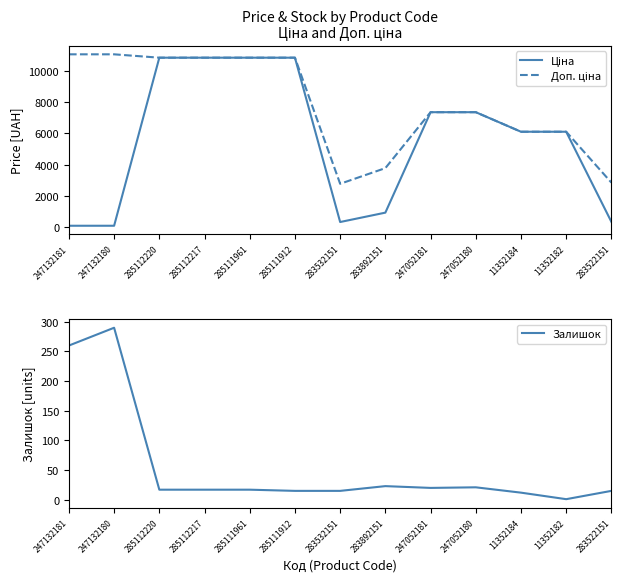

Read the Ціна value at 285112217.

10840.1